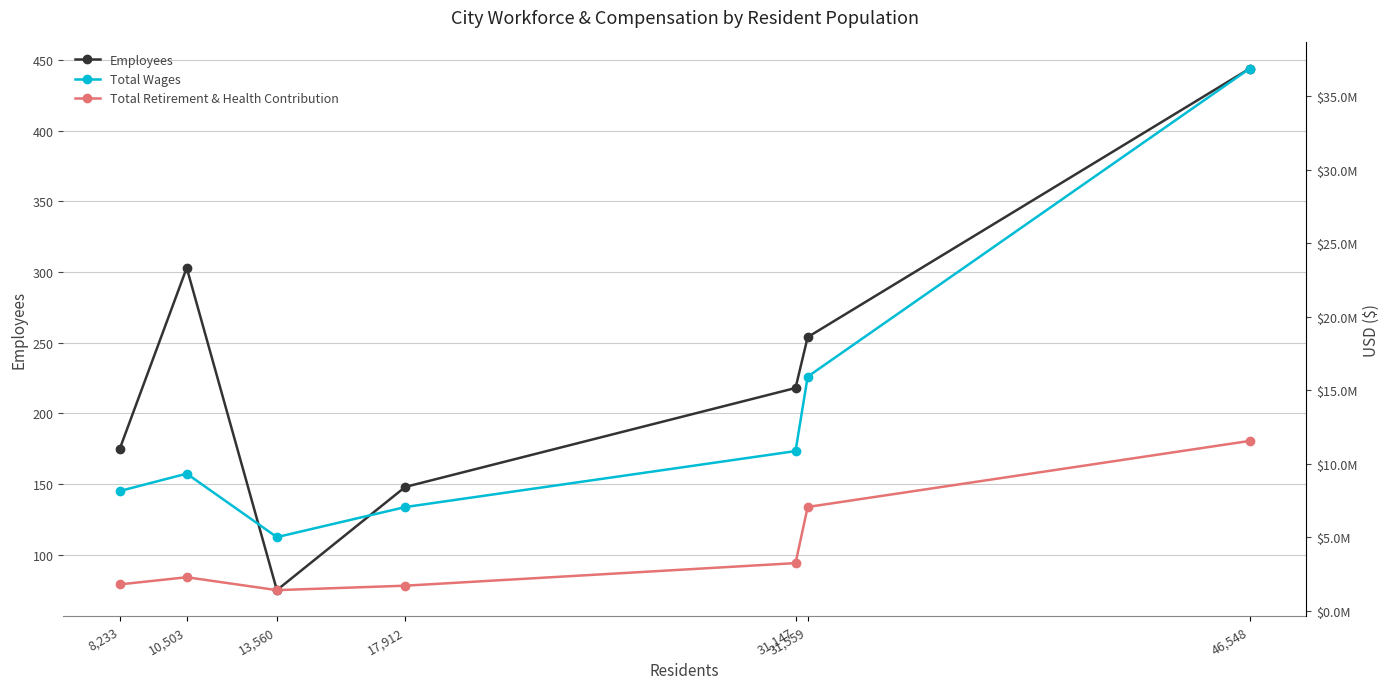

What is the total value across all series at 46,548?

48428608.0